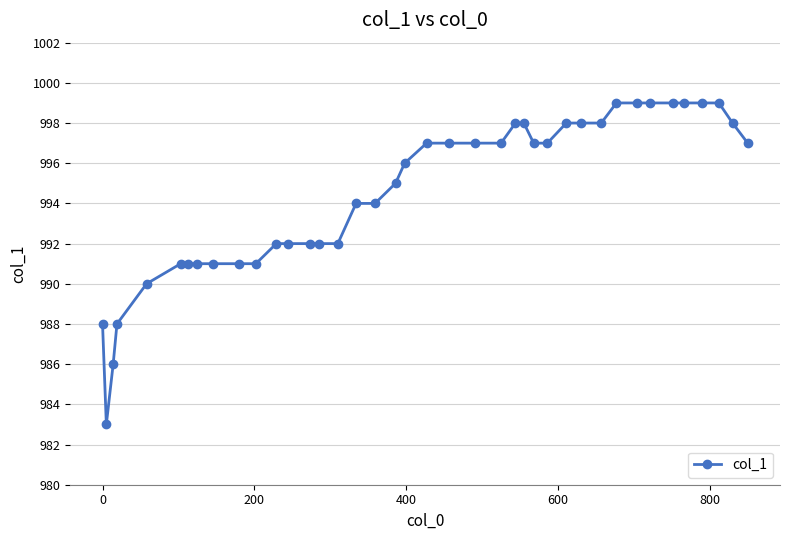

Does the chart display data point markers on the line(s)?

Yes